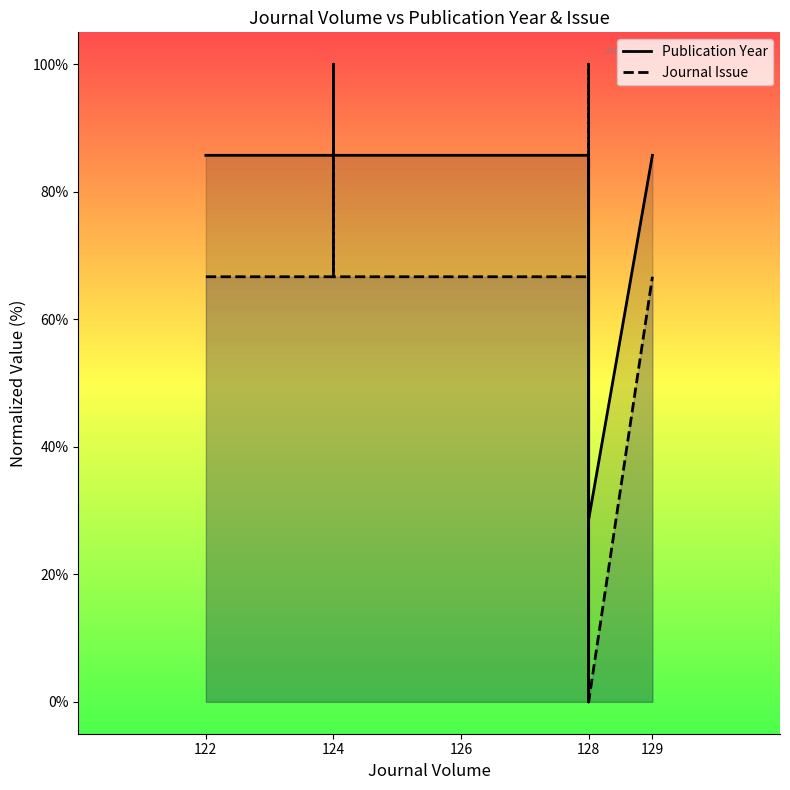

Reading left to right, extract all data points from this chart.

Publication Year: 85.7	85.7	100.0	85.7	85.7	85.7	0.0	28.6	85.7	57.1	28.6	85.7	28.6	85.7
Journal Issue: 66.7	66.7	100.0	66.7	66.7	66.7	0.0	0.0	66.7	100.0	0.0	66.7	0.0	66.7